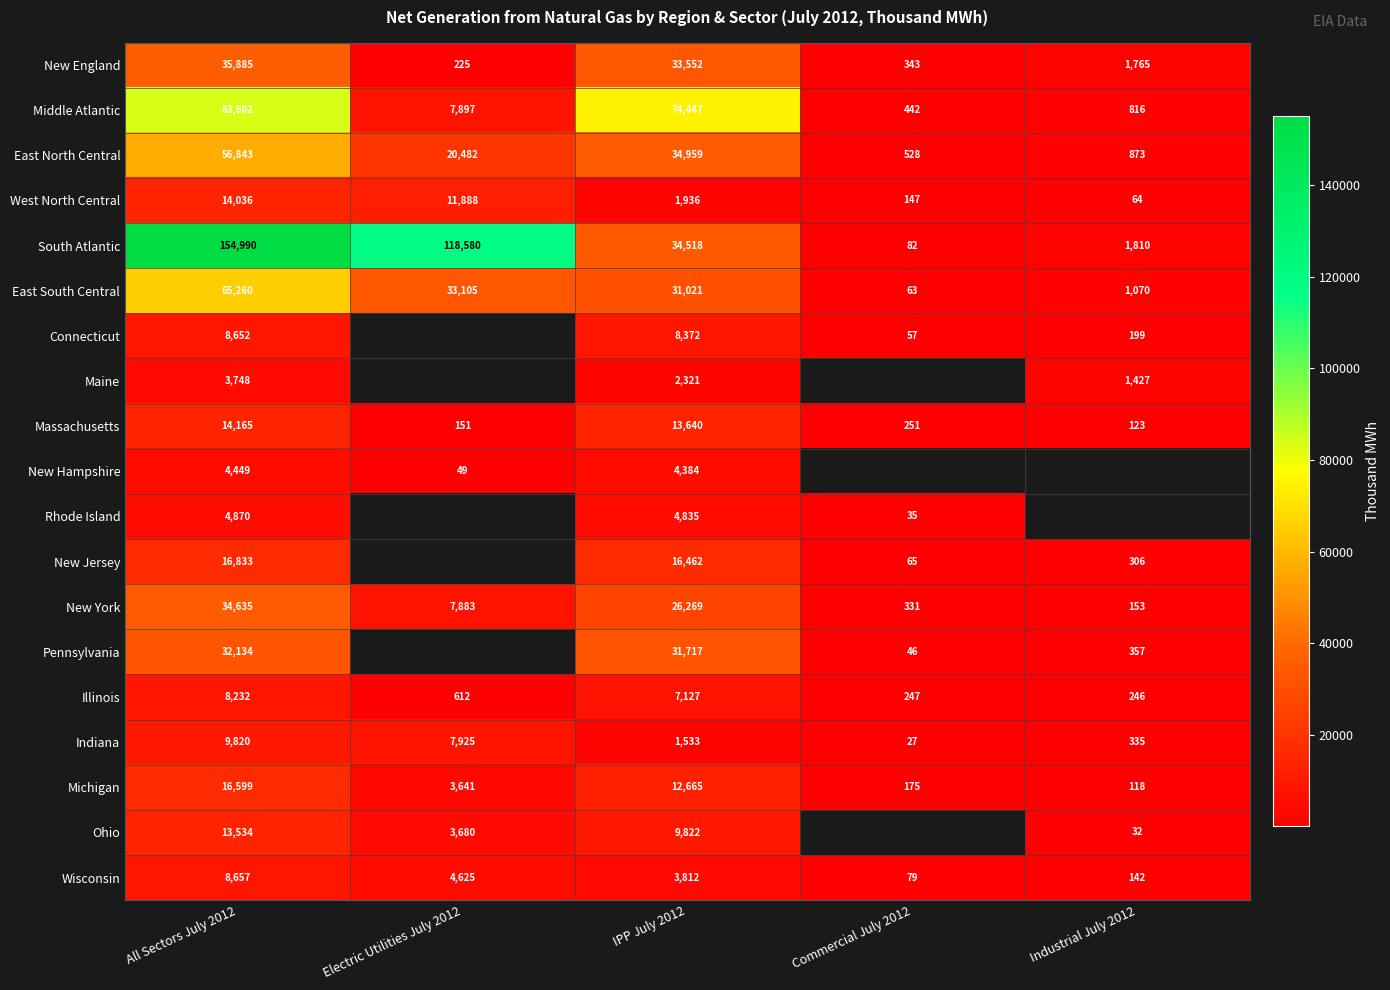

What is the maximum value shown in the chart?

154990.0